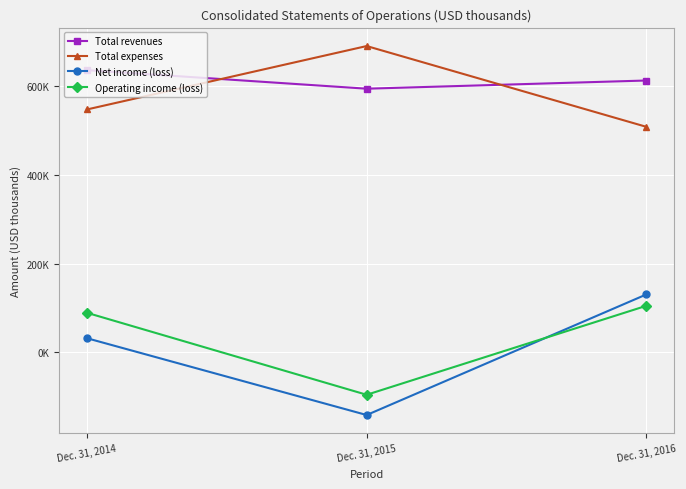

Reading right to left, extract all data points from this chart.

Total revenues: Dec. 31, 2016=613398	Dec. 31, 2015=594883	Dec. 31, 2014=636799
Total expenses: Dec. 31, 2016=508760	Dec. 31, 2015=691215	Dec. 31, 2014=547988
Net income (loss): Dec. 31, 2016=130294	Dec. 31, 2015=-142052	Dec. 31, 2014=31391
Operating income (loss): Dec. 31, 2016=104638	Dec. 31, 2015=-96332	Dec. 31, 2014=88811